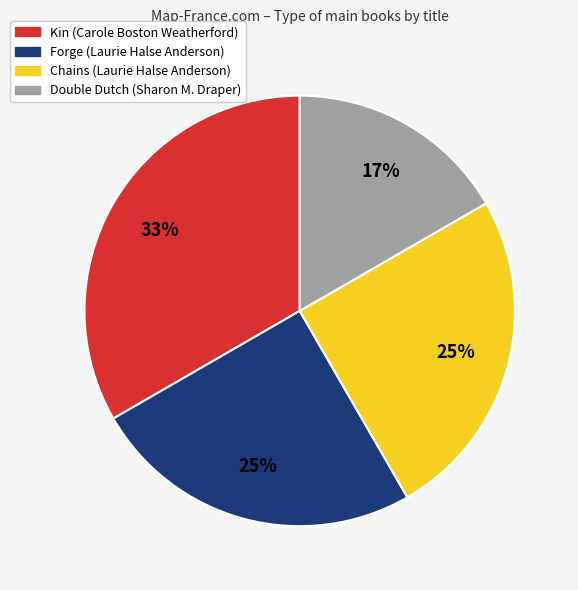

Does any single category account for the majority?

No